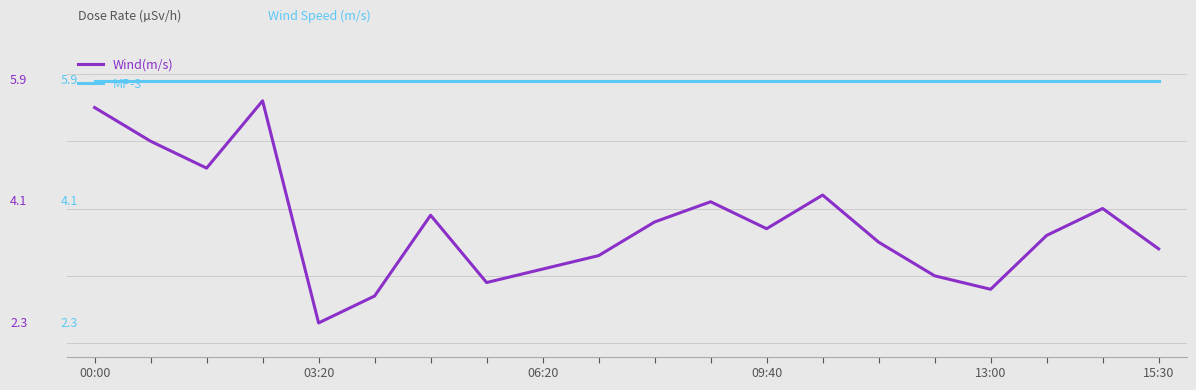

True or false: MP-3 has more than 1 points higher than both neighbors.

False